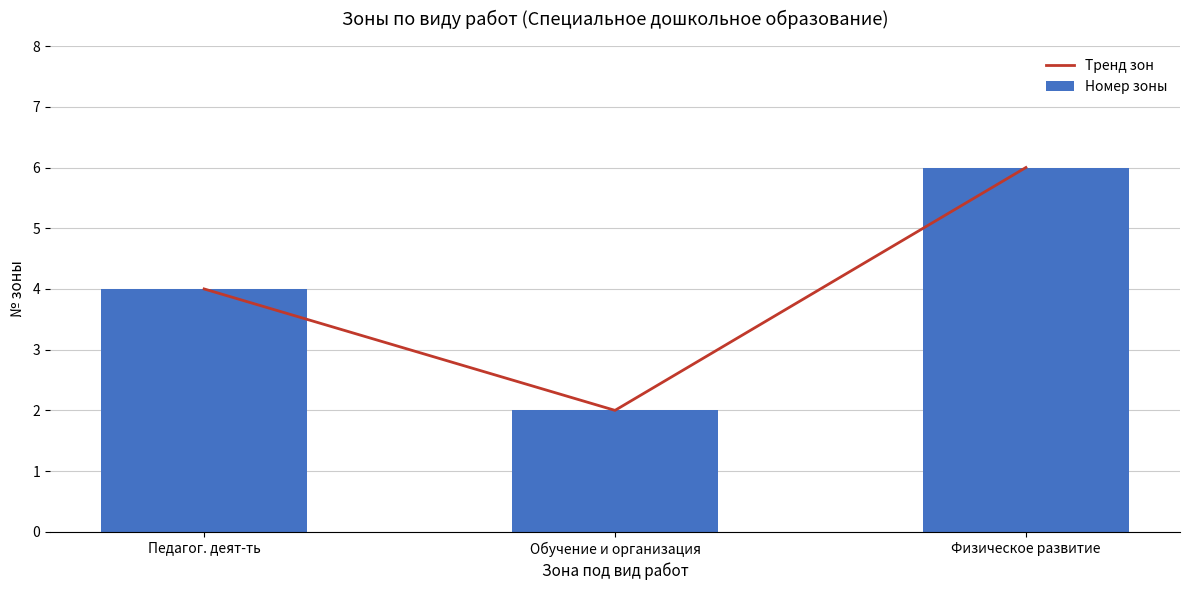

Count the Тренд зон values in the range 2 to 6.

3